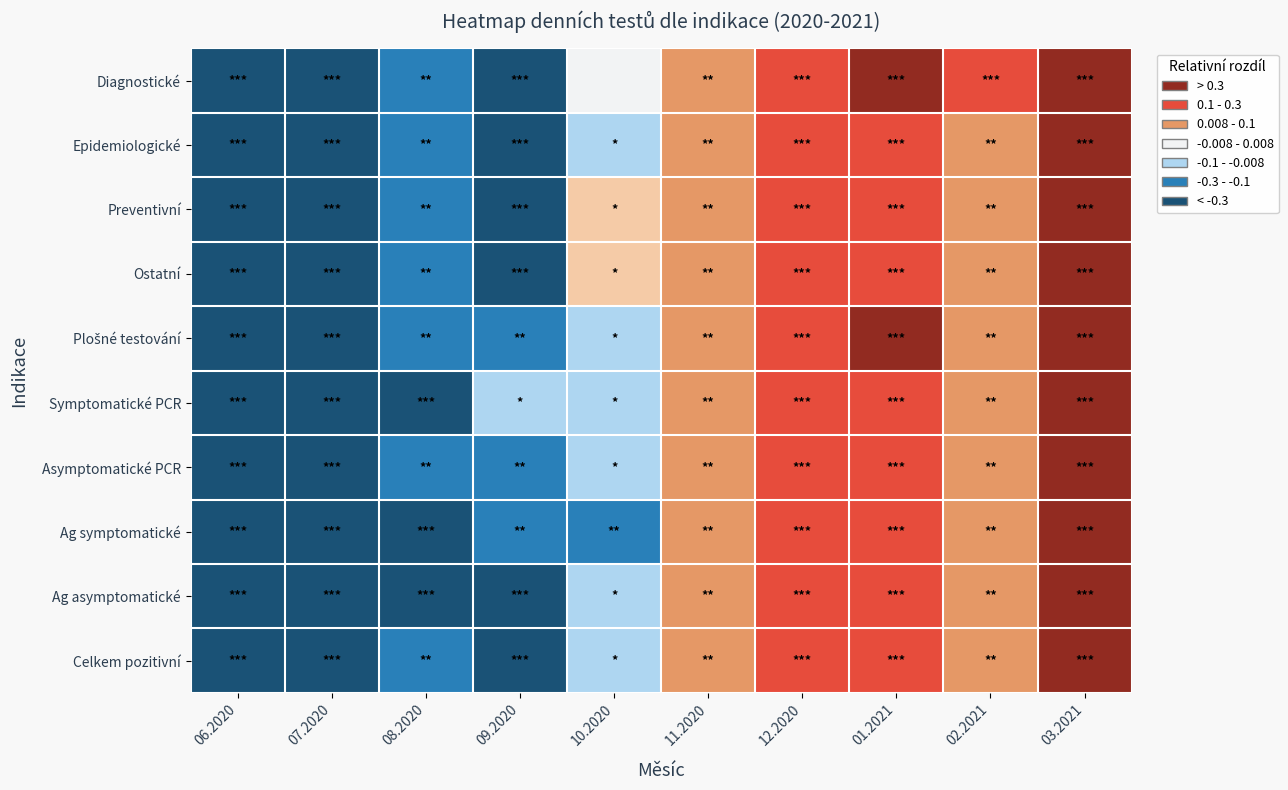

What is the spread (max minus min) of values at 06.2020?

0.1